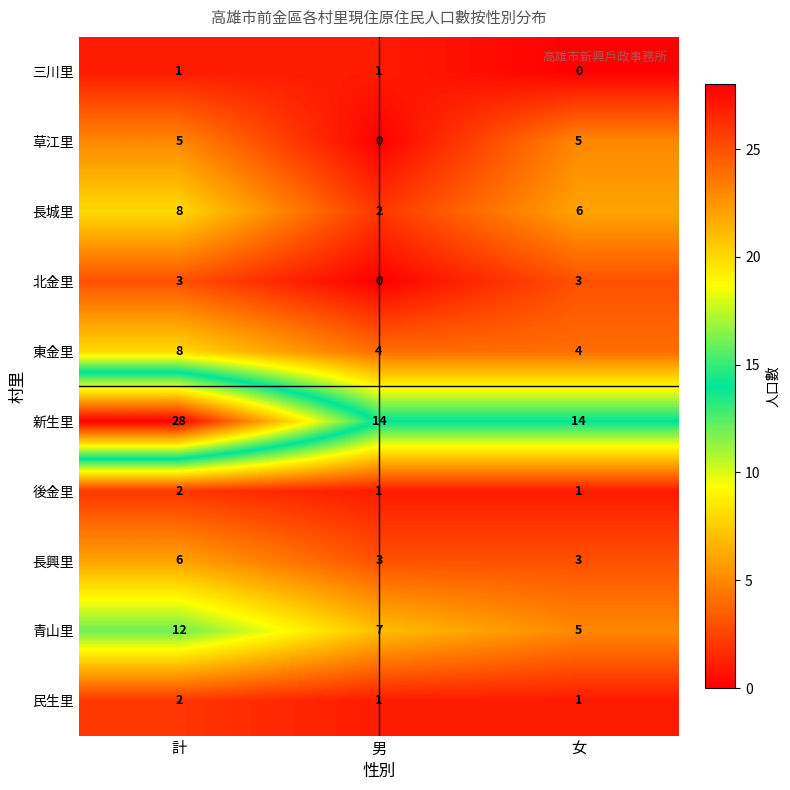

What is the approximate value of 新生里 at 男, to the nearest 5?

15